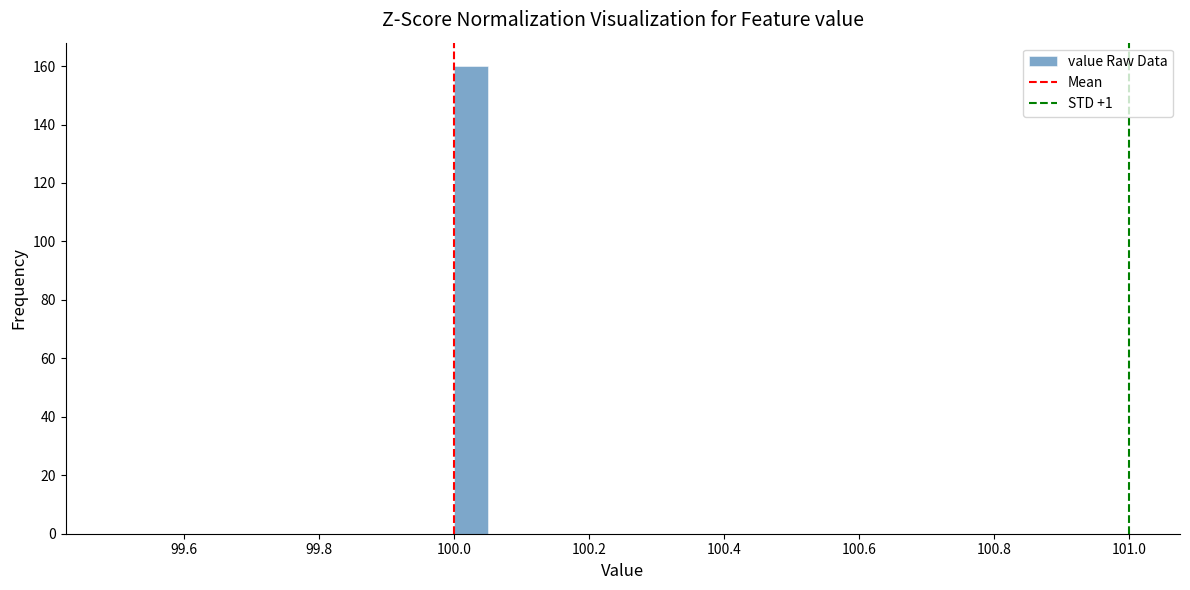

Read against the x-axis, roughly where is the centre of the tallest bar?

100.02